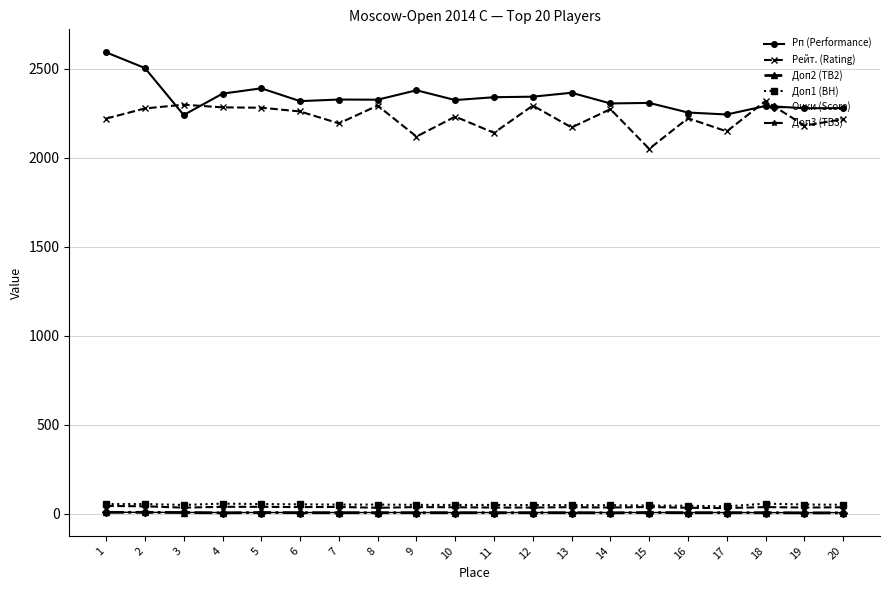

Which series has the largest total across all categories?

Рп (Performance)